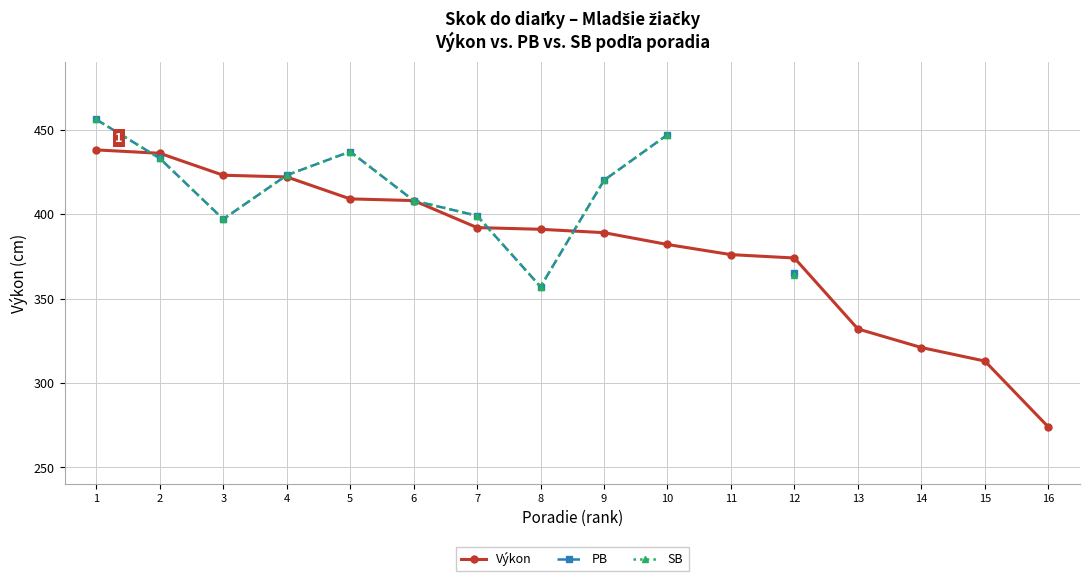

How many values in the Výkon series are below 391?

8